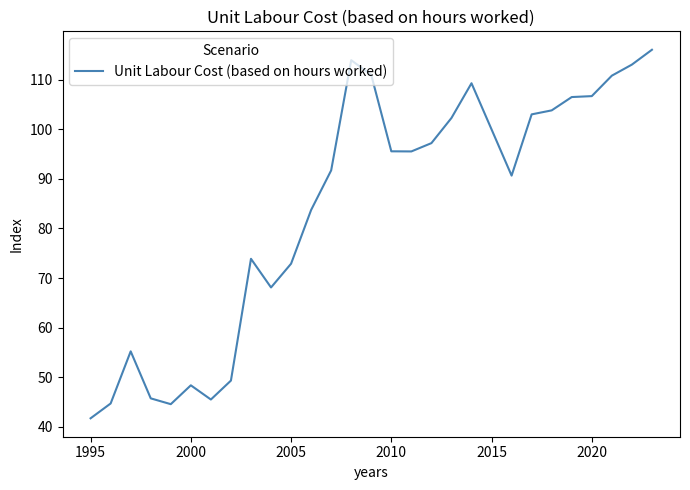

How many series are shown in this chart?

1